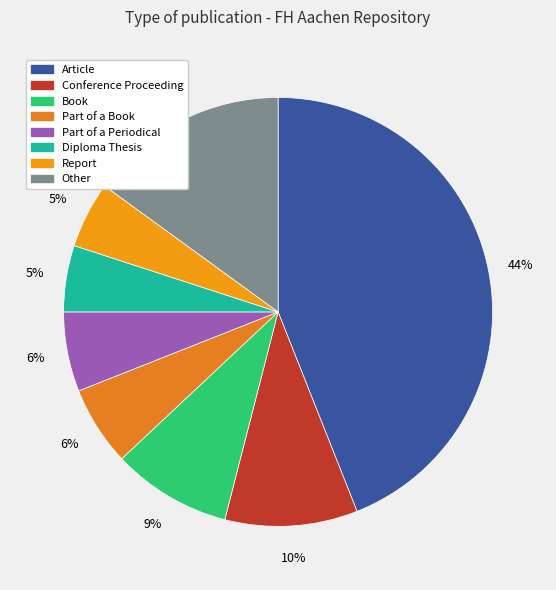

True or false: Conference Proceeding accounts for 10% of the total.

True